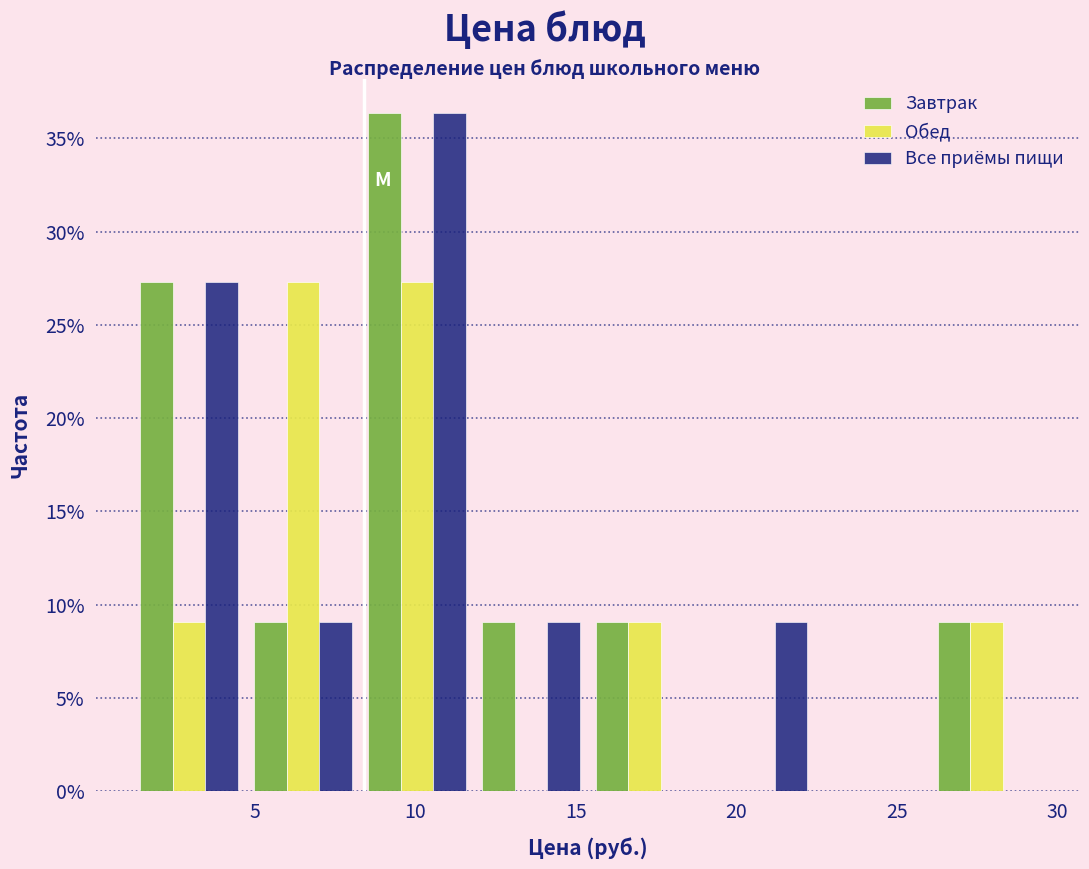

What is the height of the Завтрак bar covering 26.0 to 29.5 on the x-axis? Neither the bar edges nor the heights are printed on the chart, so give them approximately, as read against the axes.

9.0